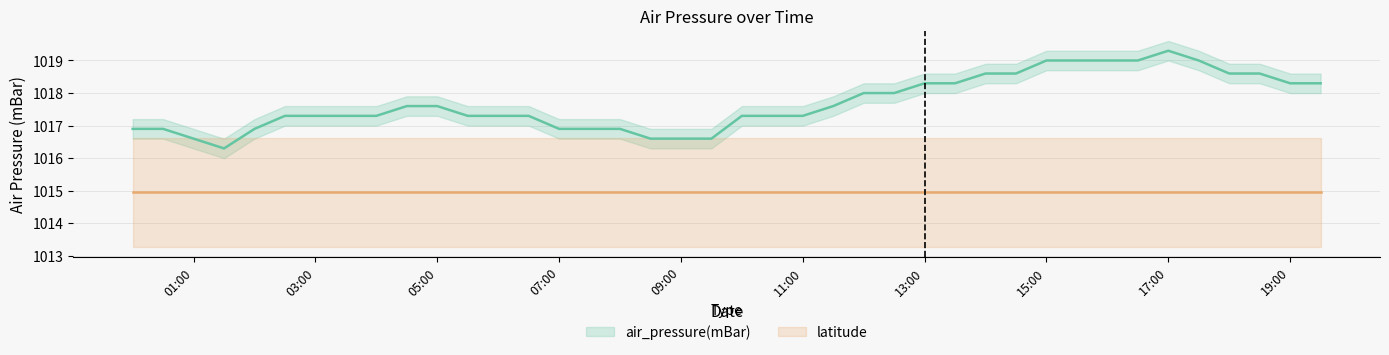

Is it true that the value at 2016-08-01T10:00:00Z is 1538.5?

False